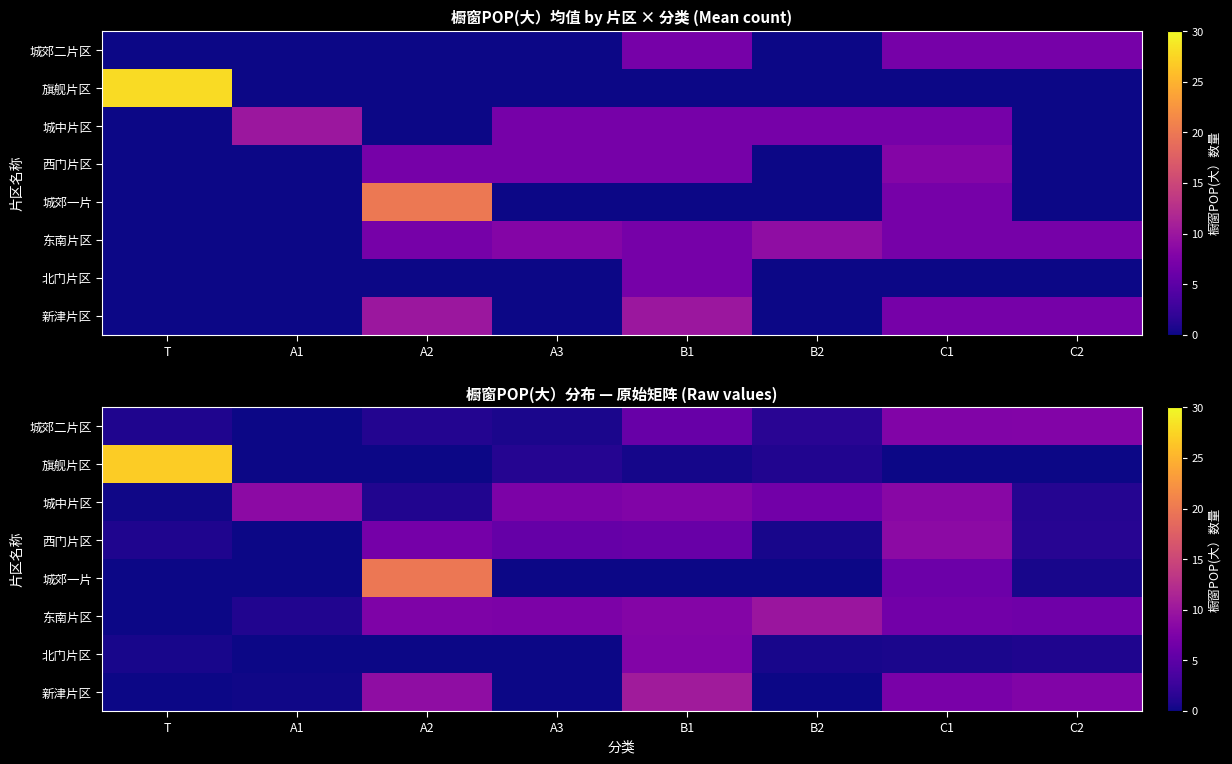

Between A1 and B1, which is larger?

B1